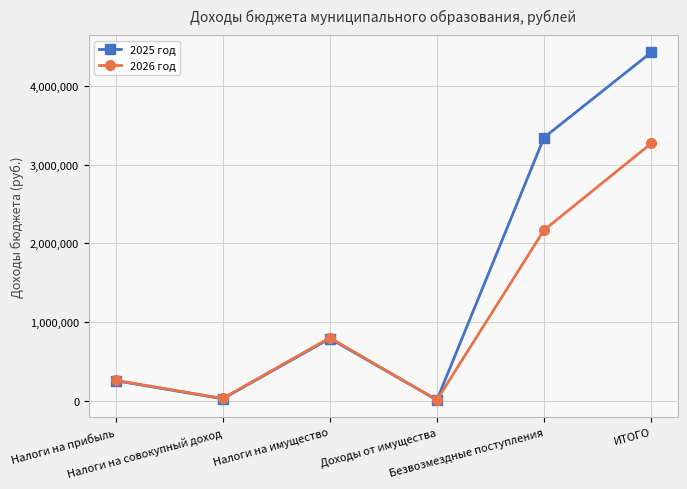

What are all the series names shown in the legend?

2025 год, 2026 год